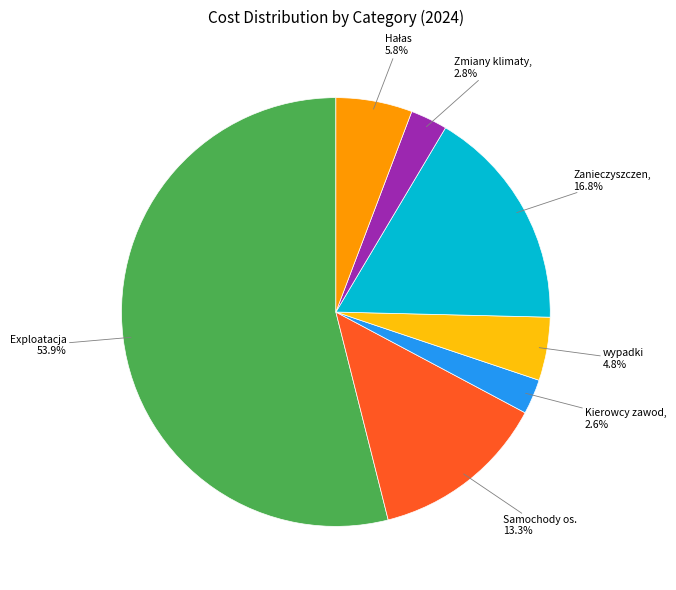

Is there any slice that represents more than half of the pie?

Yes